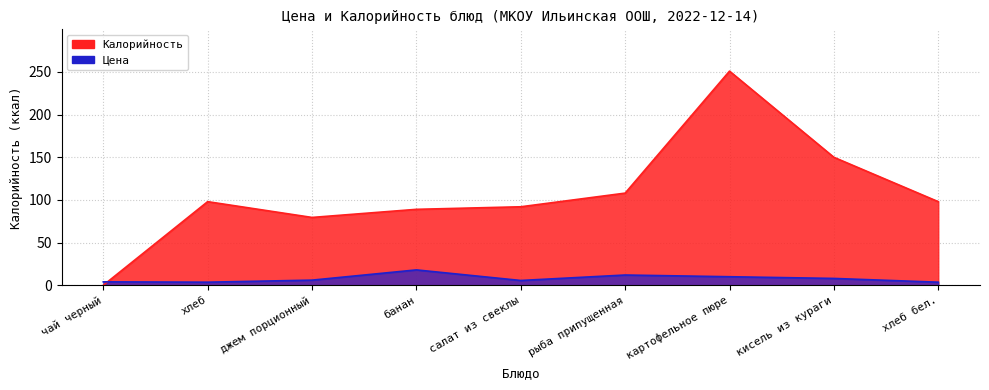

Where is Калорийность nearest to the value 125?

рыба припущенная